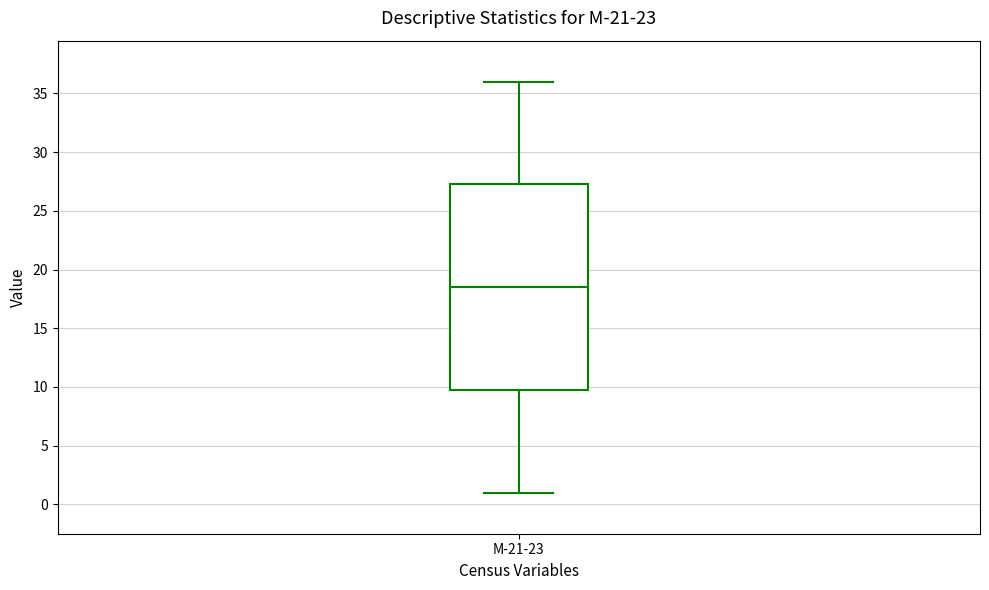

Read this box plot against the y-axis: the position of the median line, the range covered by the box, and the ends of both whiskers. The values are not printed on the chart, so give them approximately, as read against the axis.

median 18.5, box 10.0 to 27.5, whiskers 1.0 to 36.0